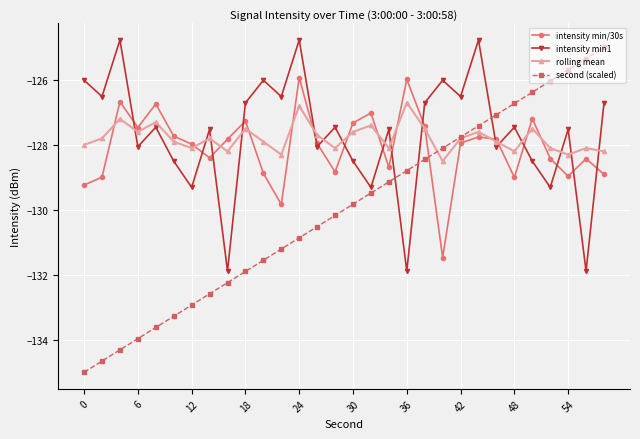

How many interior local valleys does the intensity min1 series have?

12